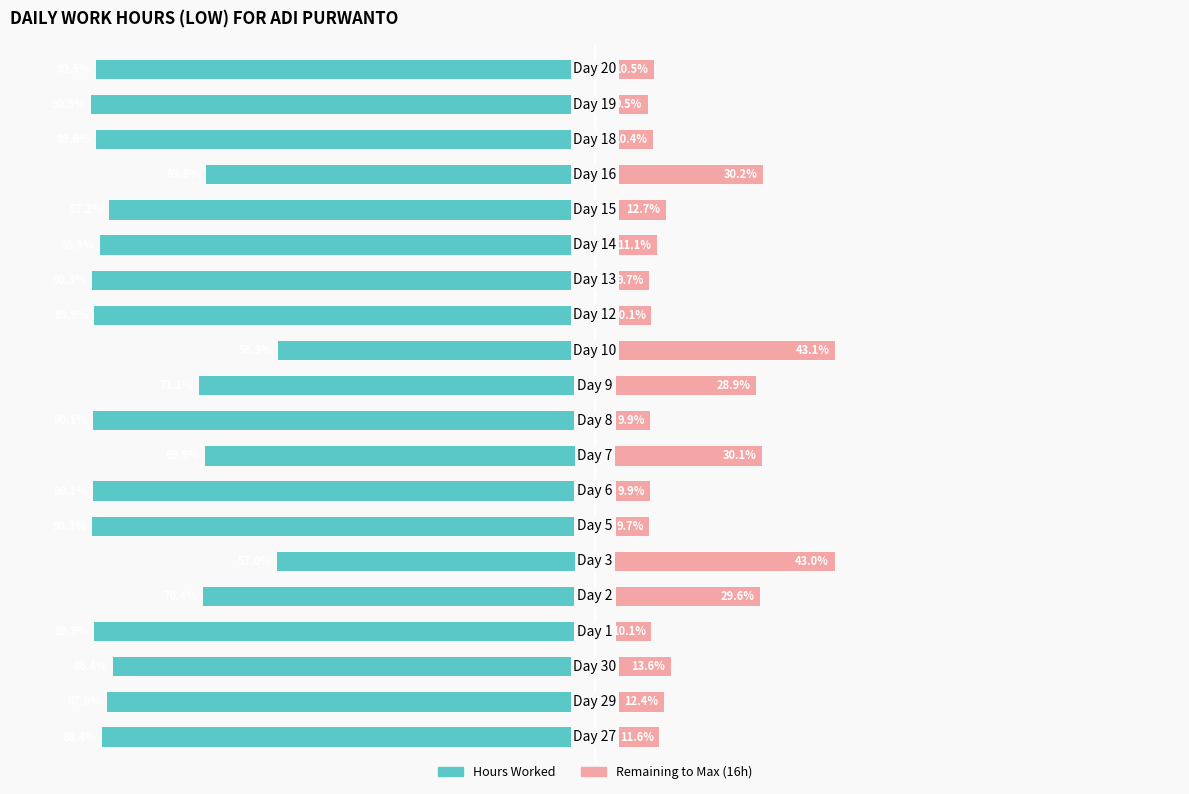

The value of Remaining to Max (16h) at 8 is 19.6. True or false?

False